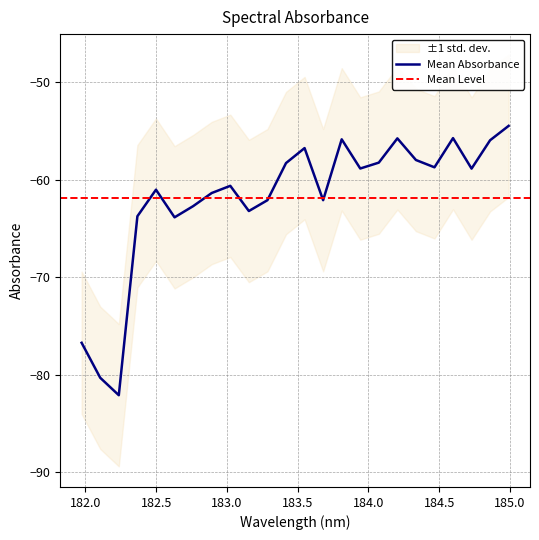

What is the label of the 4th point from the left?

182.3673257152